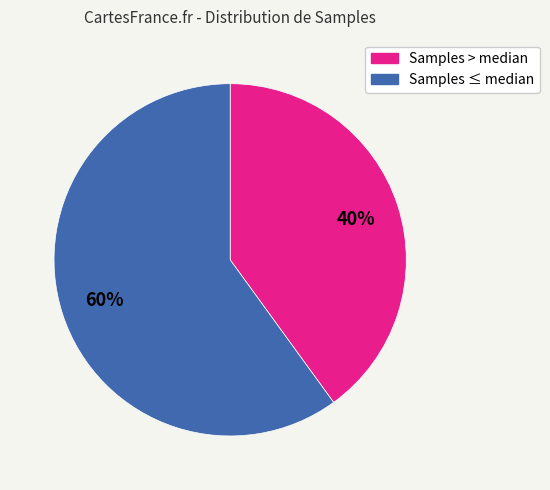

To the nearest percent, what is the difference between the largest and smallest slice percentages?

20%